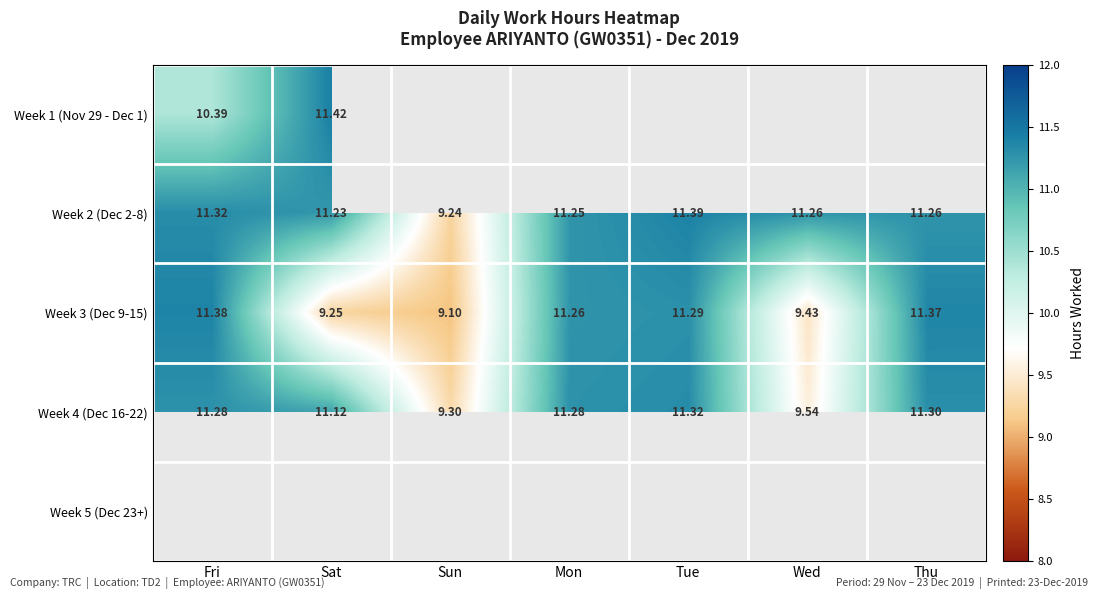

How many data points does each series have?

7